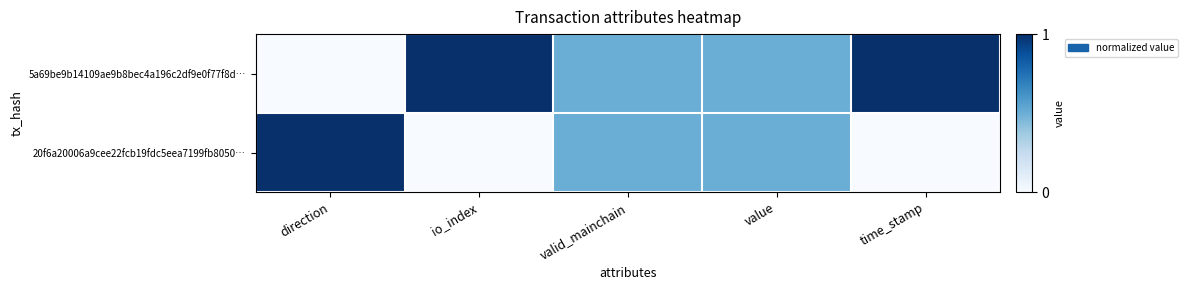

At value, list the series in order from smallest to largest.

5a69be9b14109ae9b8bec4a196c2df9e0f77f8d…, 20f6a20006a9cee22fcb19fdc5eea7199fb8050…